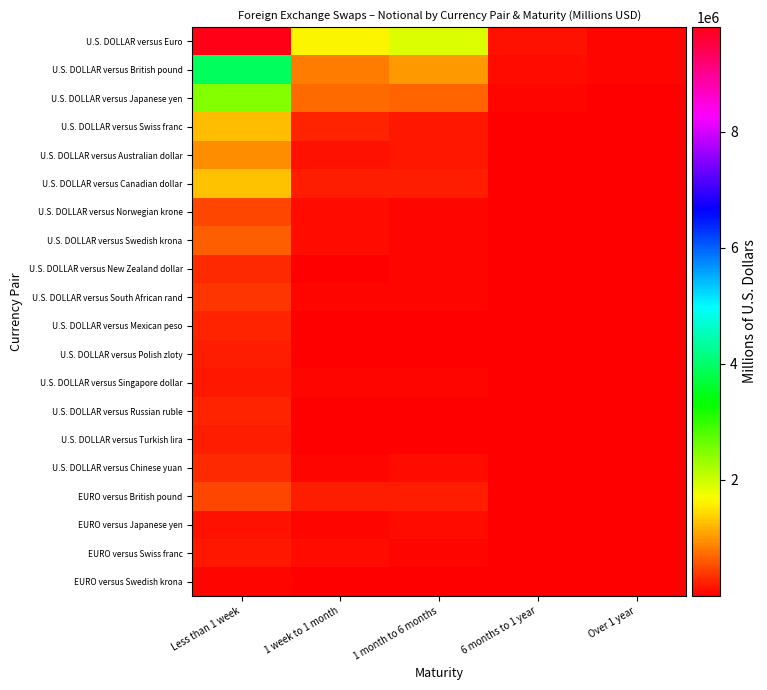

List the series in order of their peak value, highest first.

U.S. DOLLAR versus Euro, U.S. DOLLAR versus British pound, U.S. DOLLAR versus Japanese yen, U.S. DOLLAR versus Canadian dollar, U.S. DOLLAR versus Swiss franc, U.S. DOLLAR versus Australian dollar, U.S. DOLLAR versus Swedish krona, U.S. DOLLAR versus Norwegian krone, EURO versus British pound, U.S. DOLLAR versus South African rand, U.S. DOLLAR versus Chinese yuan, U.S. DOLLAR versus New Zealand dollar, U.S. DOLLAR versus Mexican peso, U.S. DOLLAR versus Russian ruble, U.S. DOLLAR versus Polish zloty, U.S. DOLLAR versus Turkish lira, U.S. DOLLAR versus Singapore dollar, EURO versus Swiss franc, EURO versus Japanese yen, EURO versus Swedish krona